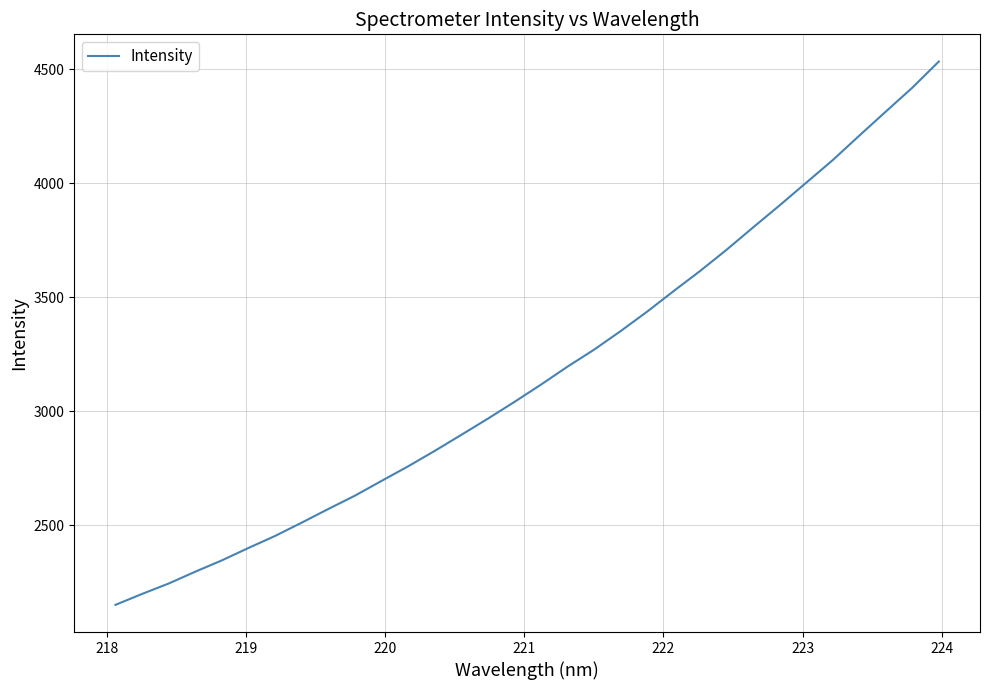

What is the maximum value shown in the chart?

4533.5